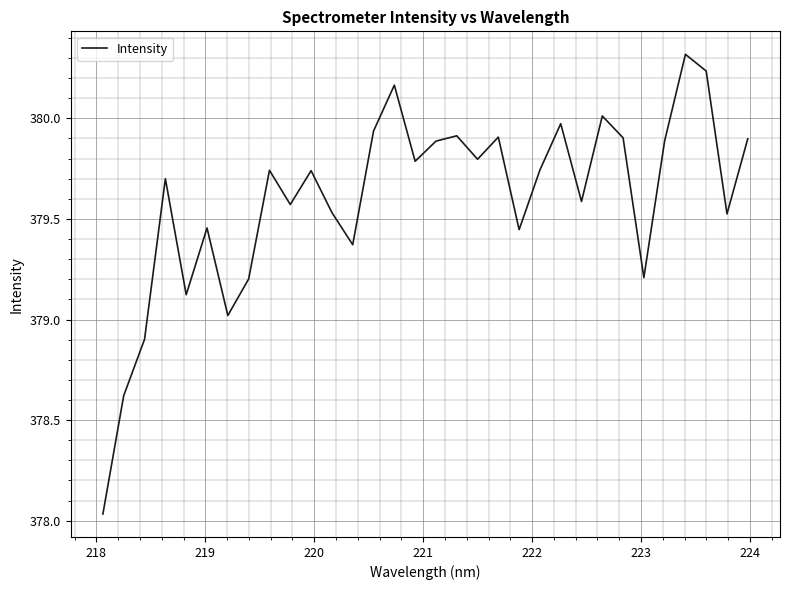

What is the maximum value shown in the chart?

380.3